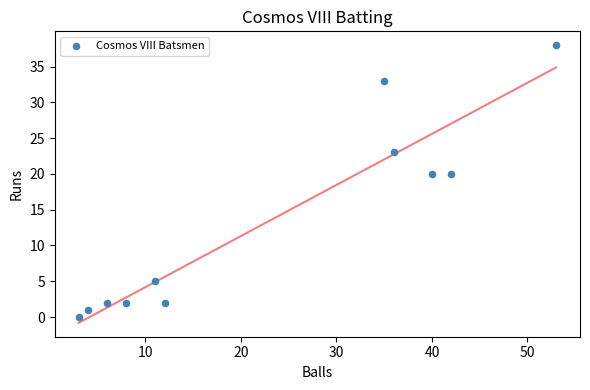

What is the range of X values (max minus min)?

50